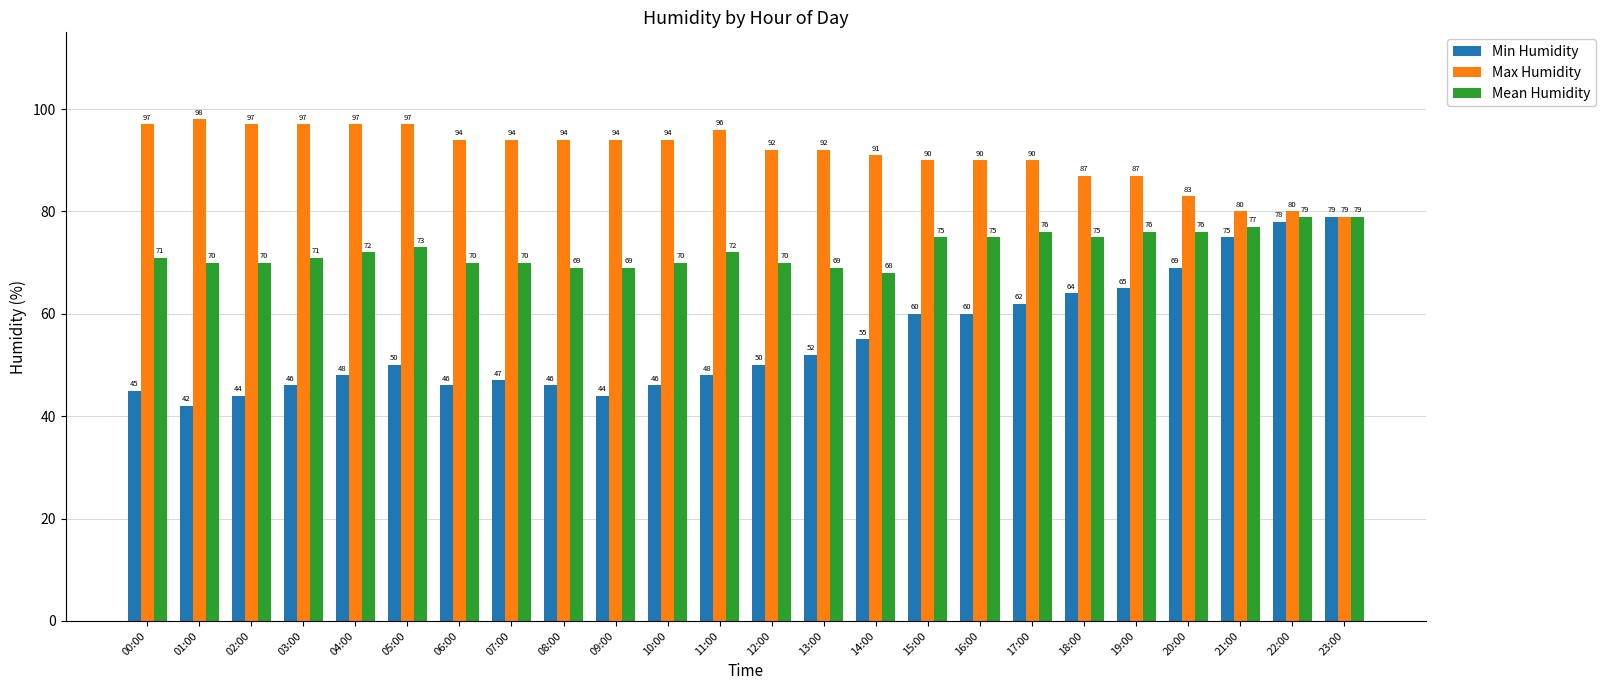

Is the value of Min Humidity at 08:00 greater than the value of Max Humidity at 15:00?

No